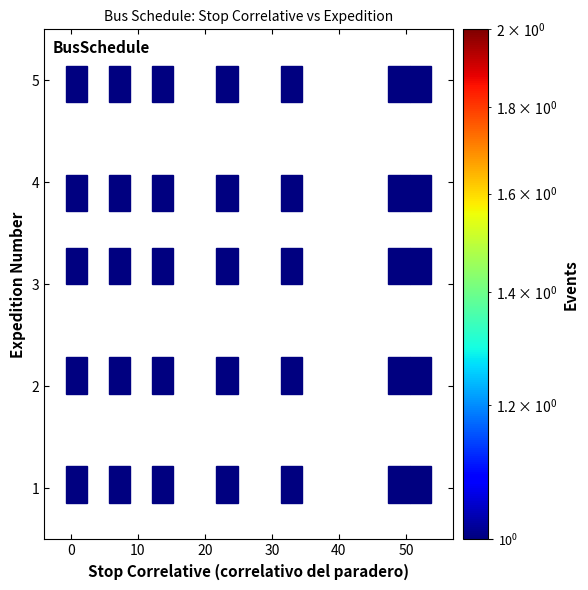

What is the range of X values (max minus min)?

51